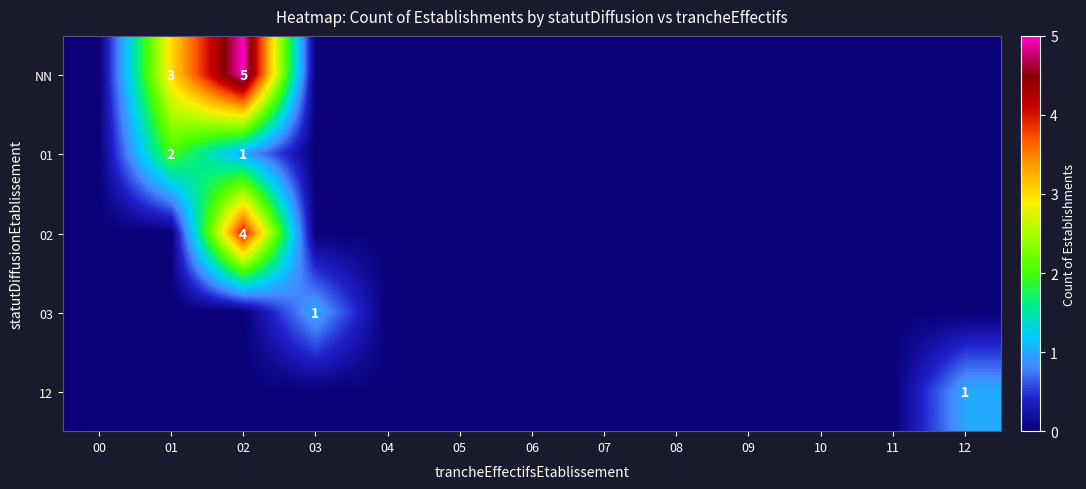

The value of NN at 01 is 2. True or false?

False